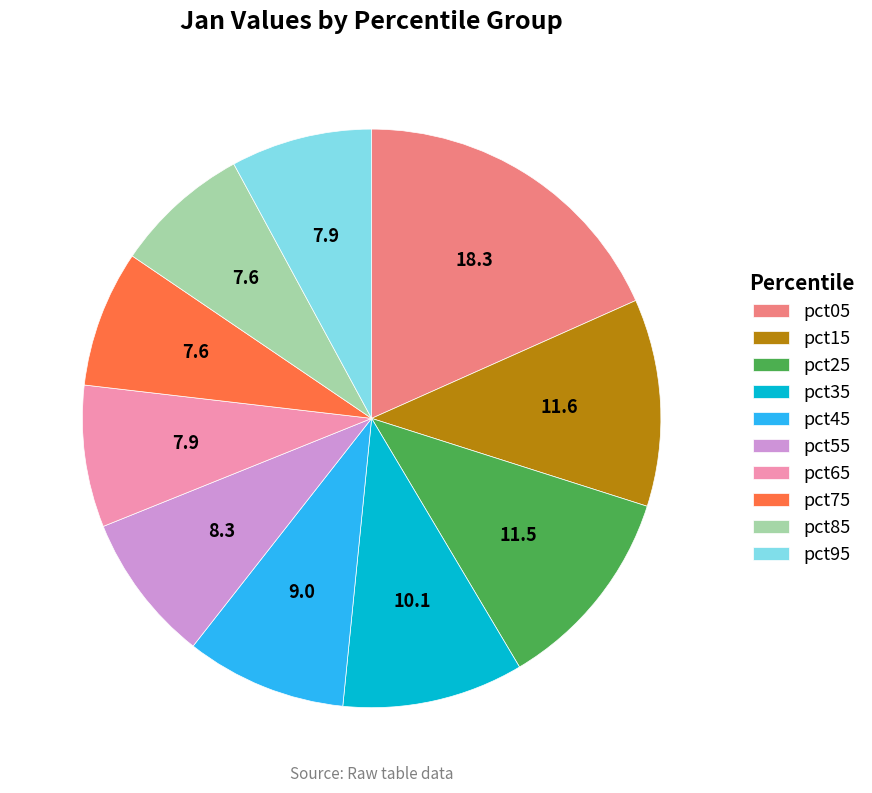

How many slices are in this pie chart?

10